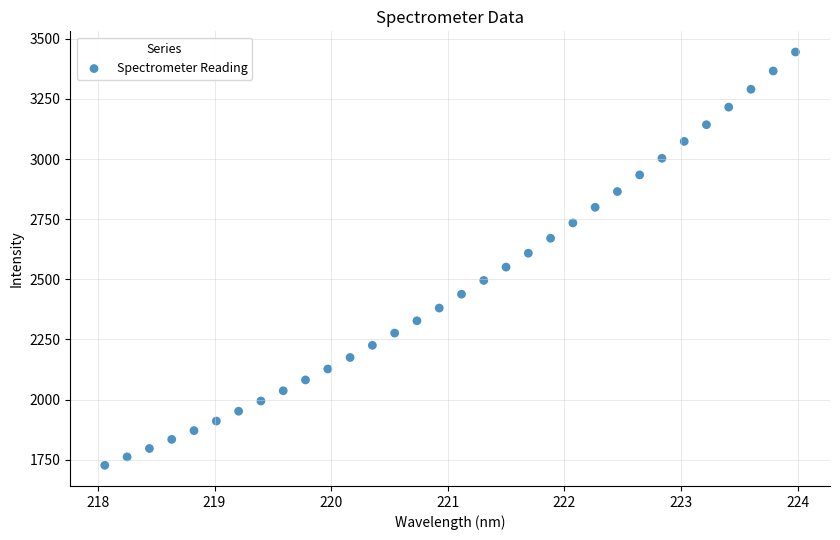

What is the range of Y values (max minus min)?

1718.3